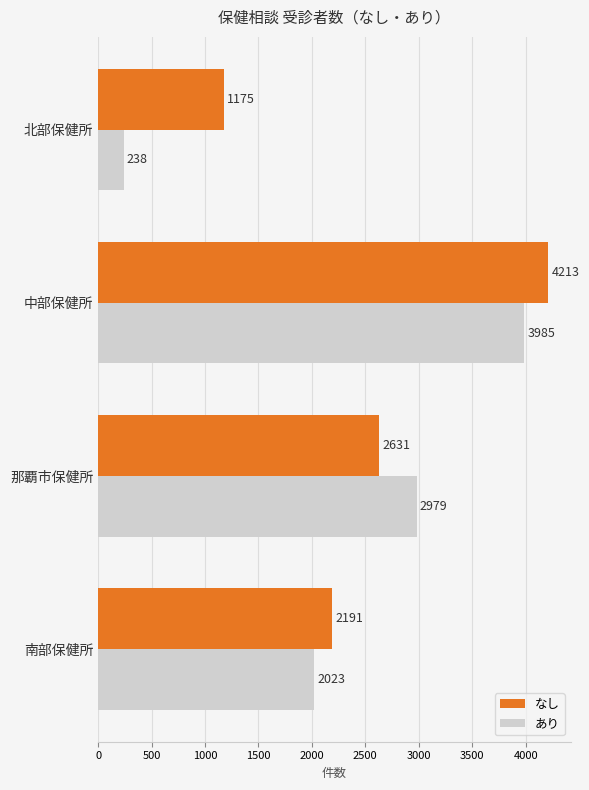

How many data points in なし are less than 2631?

2